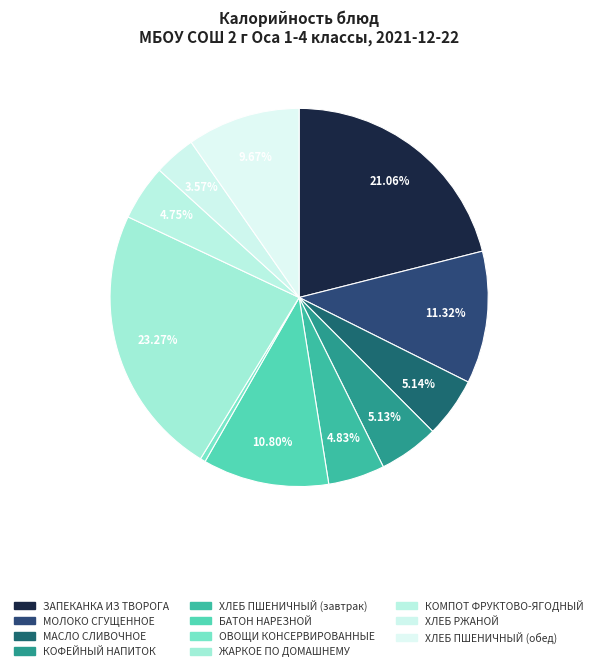

Is there a majority slice in this chart?

No